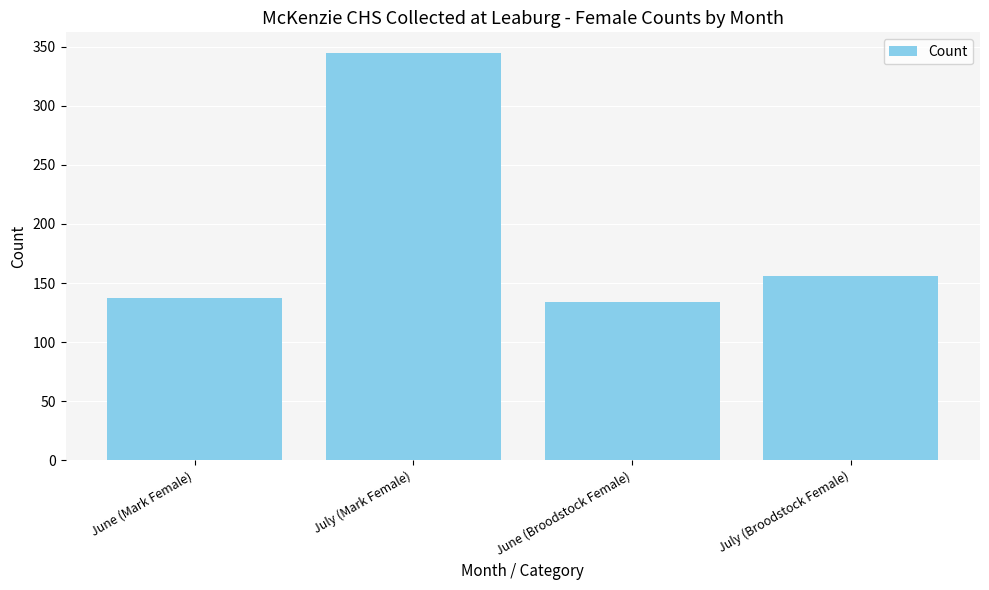

How many bars are there in total?

4